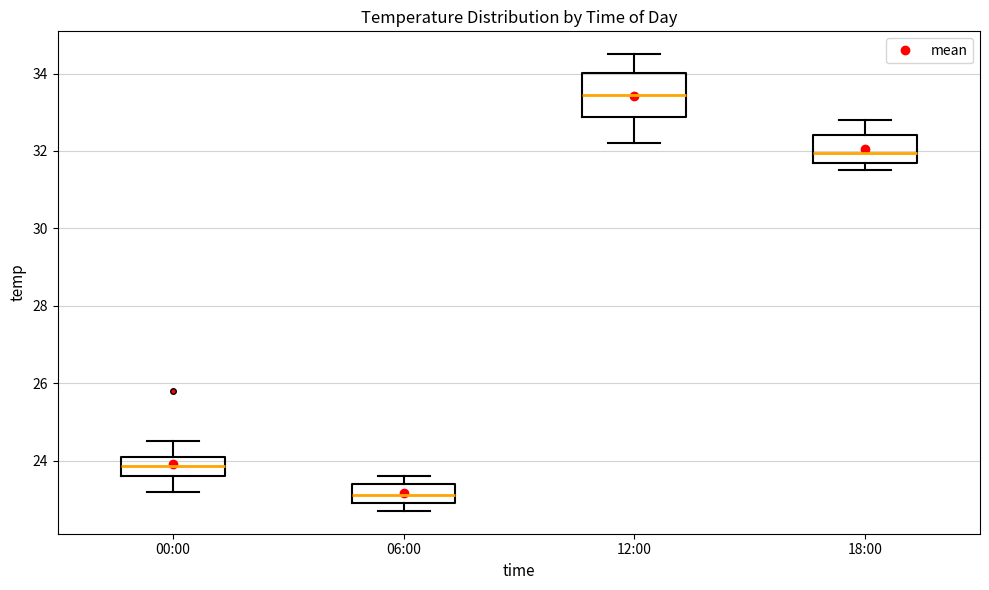

Which box's median line is the highest?

12:00